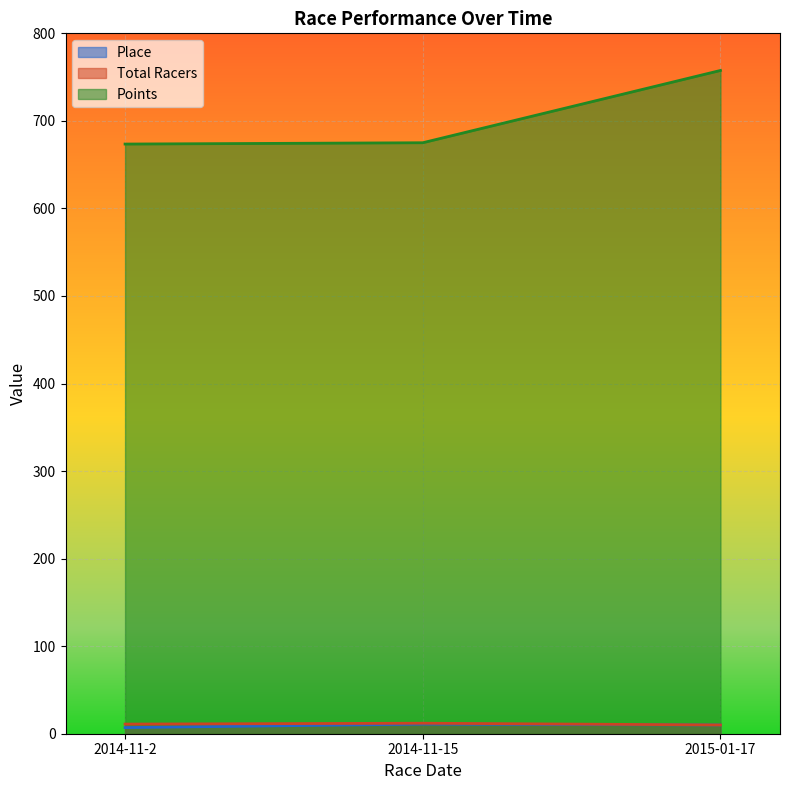

Reading left to right, transcribe all the data shown in this chart.

Place: 7.0	11.0	10.0
Total Racers: 11.0	12.0	10.0
Points: 673.5	675.0	757.6